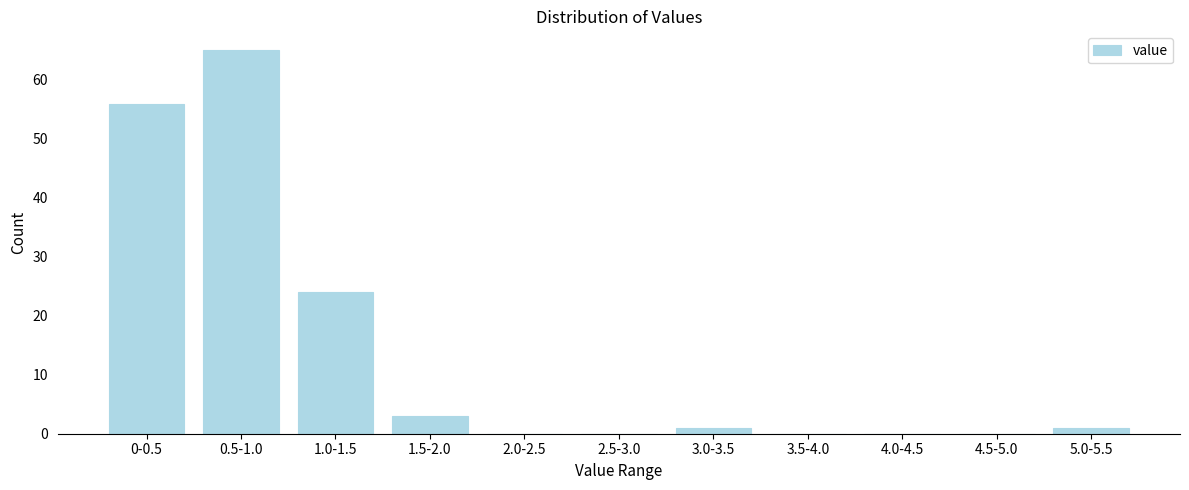

Reading left to right, transcribe all the data shown in this chart.

0-0.5=56	0.5-1.0=65	1.0-1.5=24	1.5-2.0=3	2.0-2.5=0	2.5-3.0=0	3.0-3.5=1	3.5-4.0=0	4.0-4.5=0	4.5-5.0=0	5.0-5.5=1